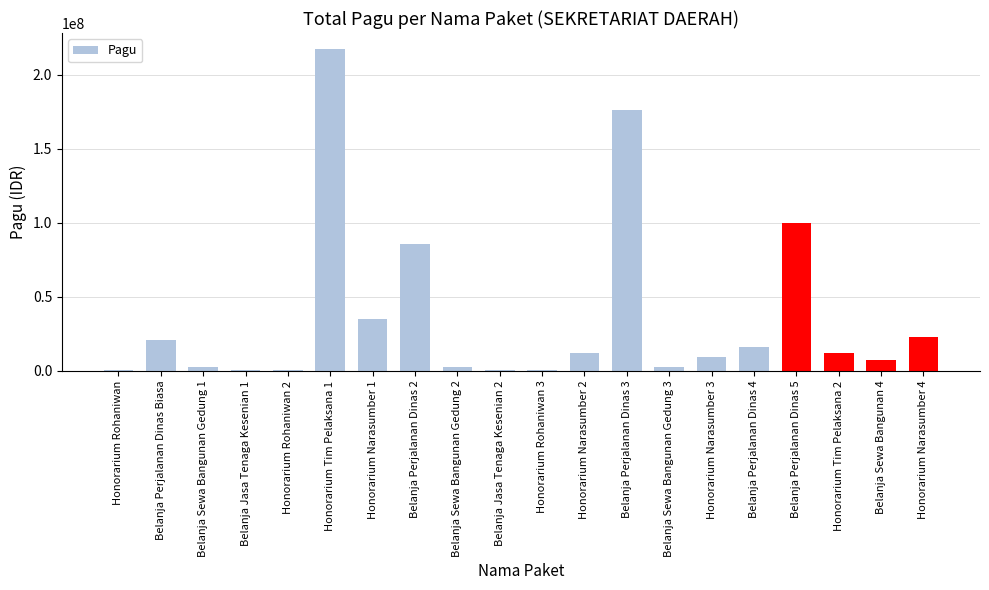

How many data points does each series have?

20